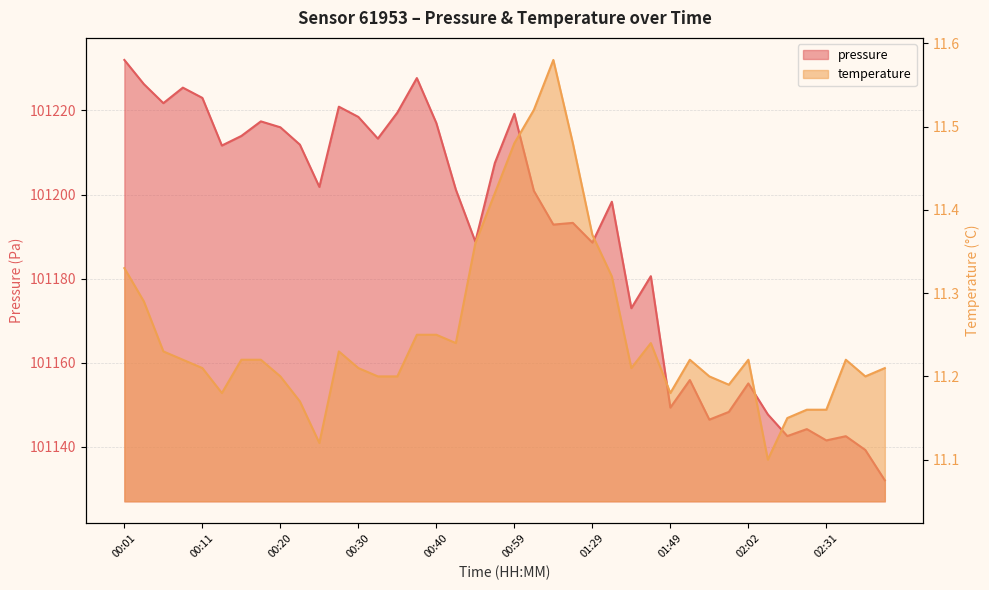

At which category does the chart reach its peak across all series?

00:01